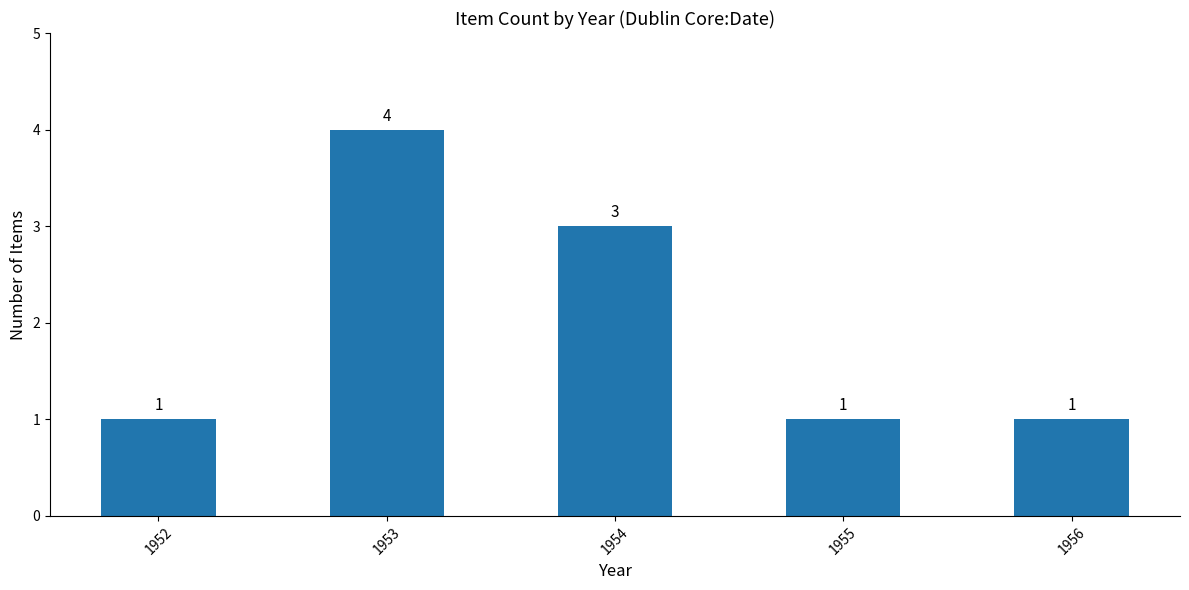

How many categories are shown in the chart?

5